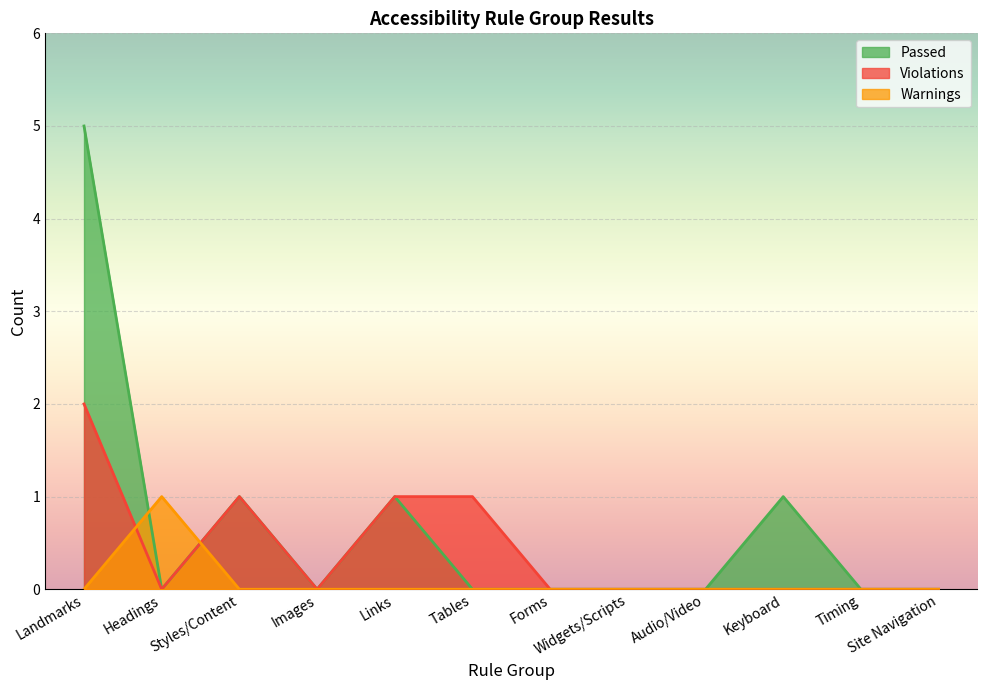

Count the number of data series in this chart.

3